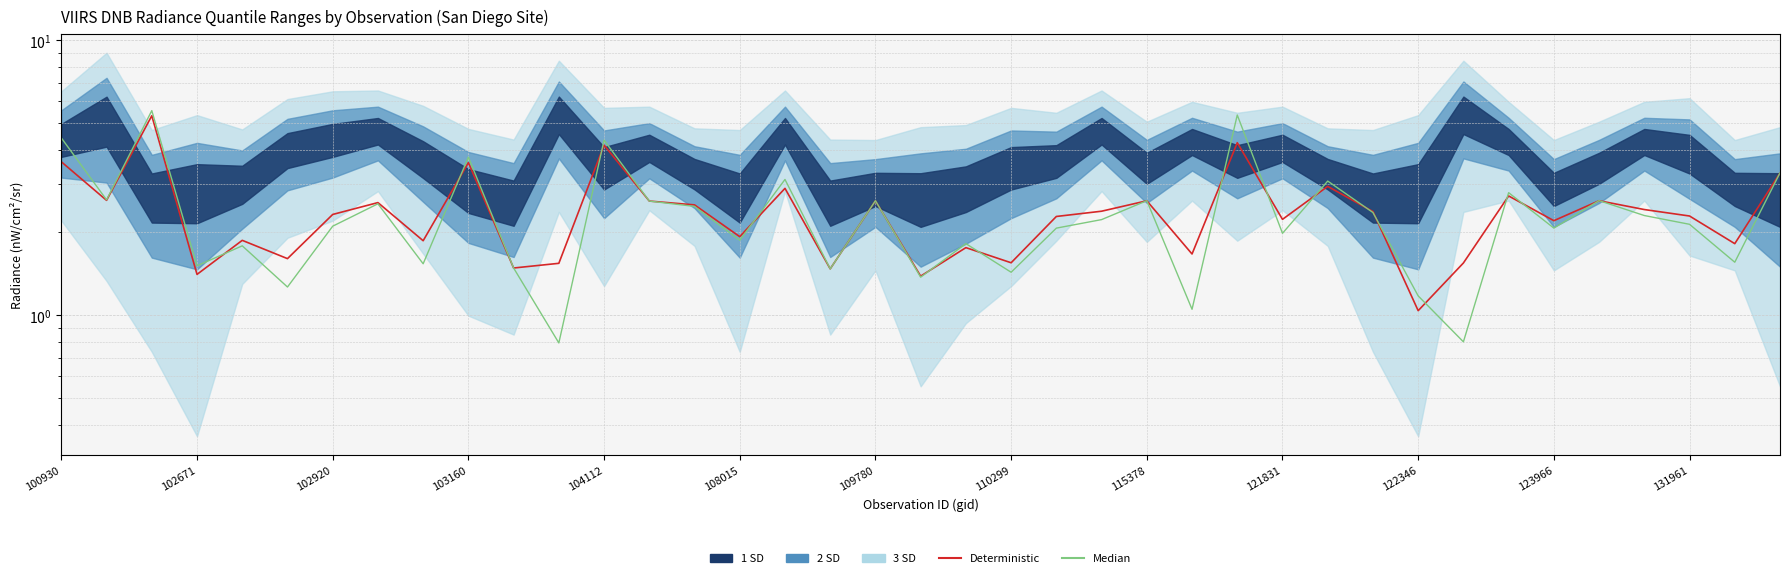

What is the sum of all Median values?

92.0